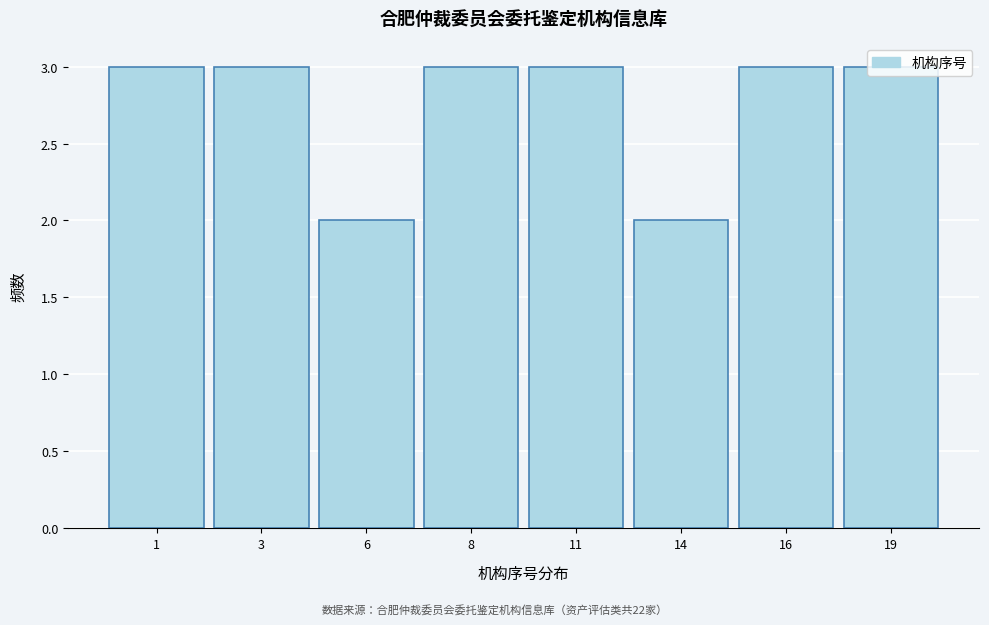

The value at 19 is 3. True or false?

True